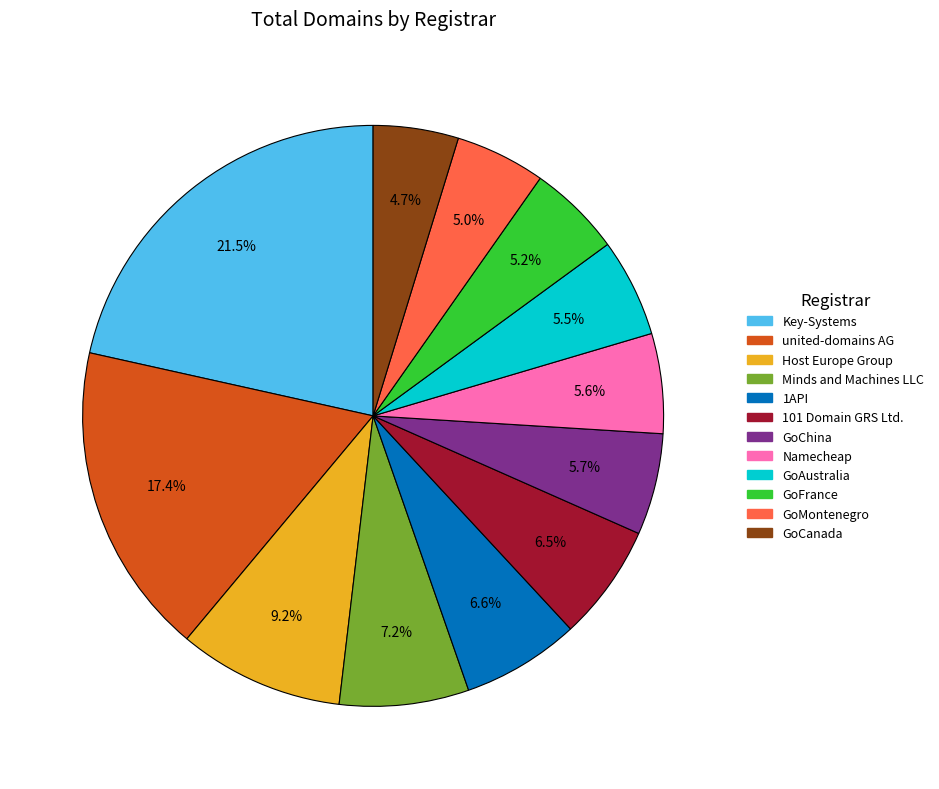

Is the sum of GoCanada and Key-Systems greater than half?

No